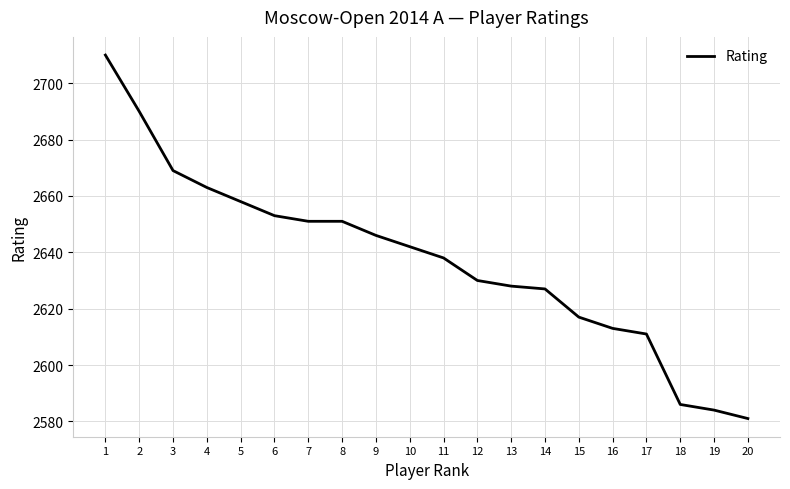

What is the change in value from 4 to 18?

-77